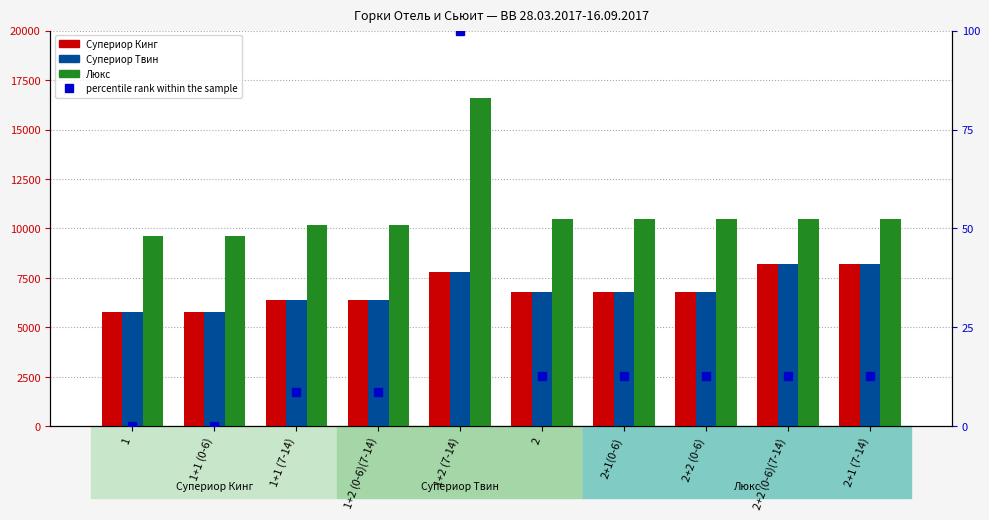

How many groups of bars are there?

10